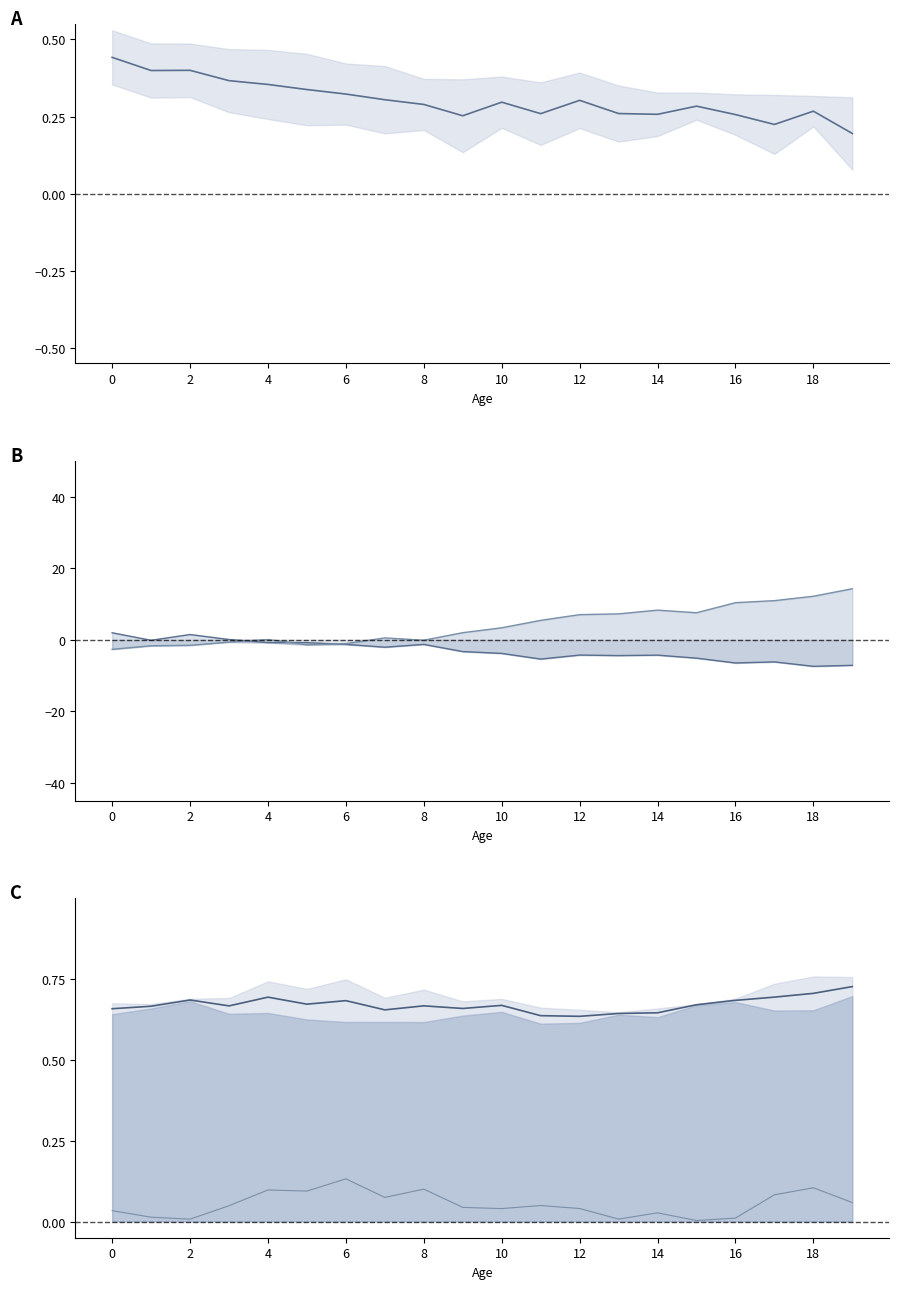

In 1990-1995 mid, how many points are higher than both neighbors (excluding endpoints)?

5